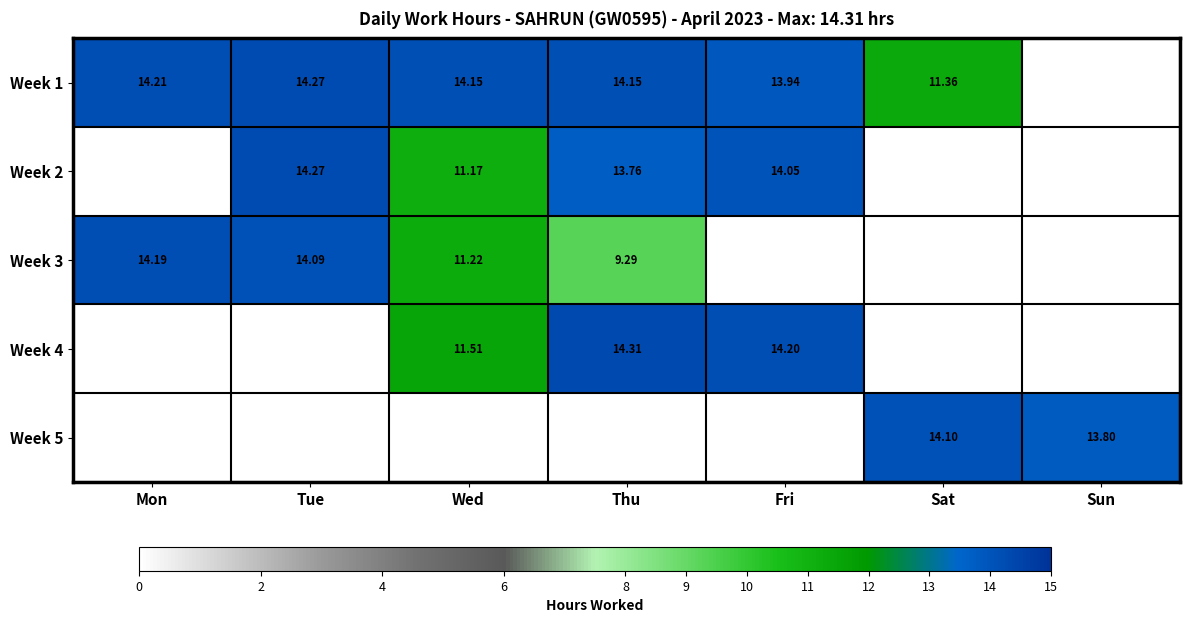

The value of Week 1 at Mon is 14.2. True or false?

True